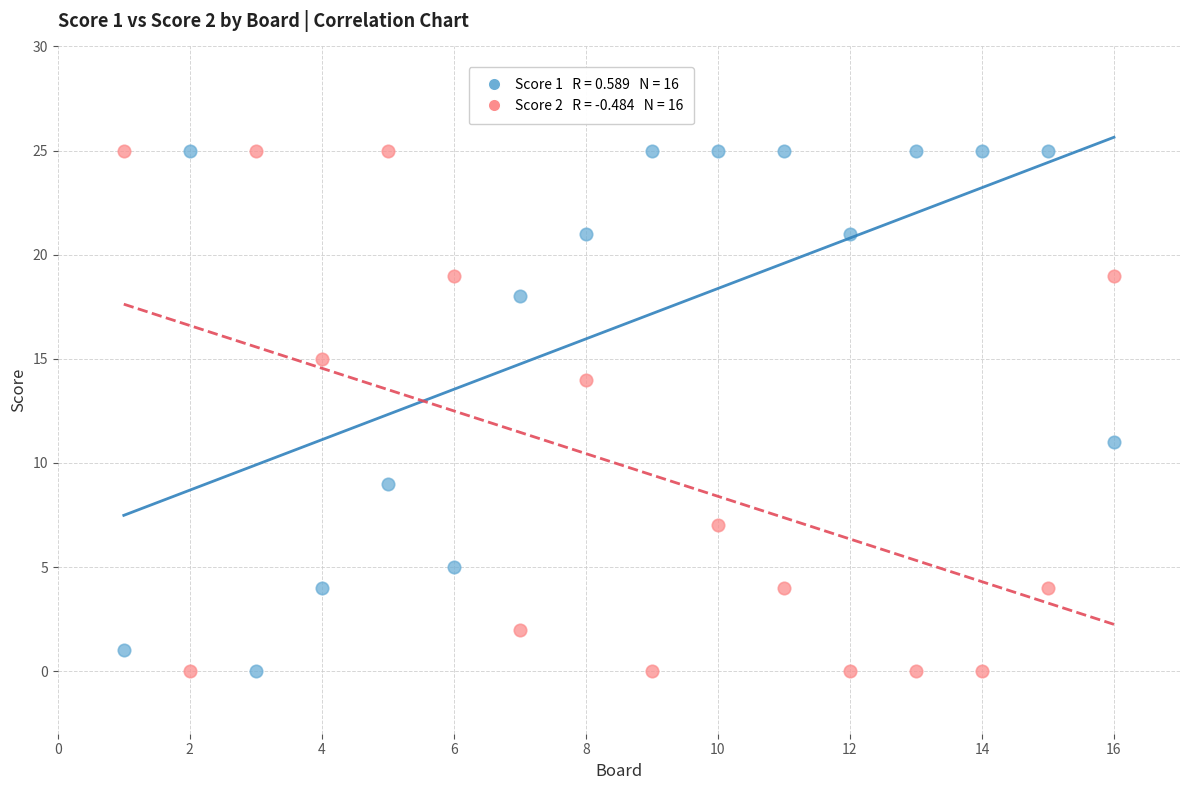

Across all series, what Y value is closest to 12?

11